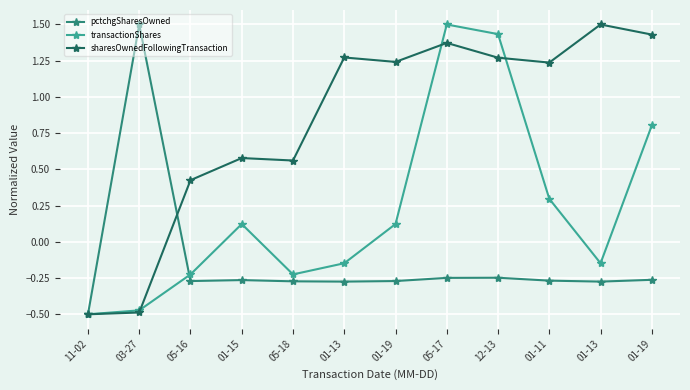

True or false: transactionShares has more than 2 points higher than both neighbors.

False